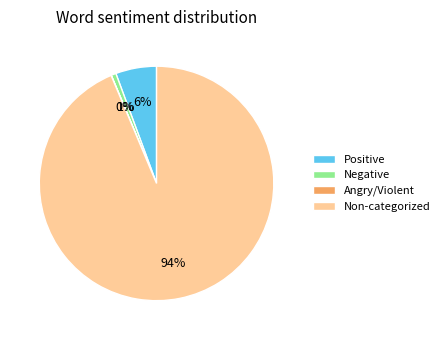

Does any single category account for the majority?

Yes